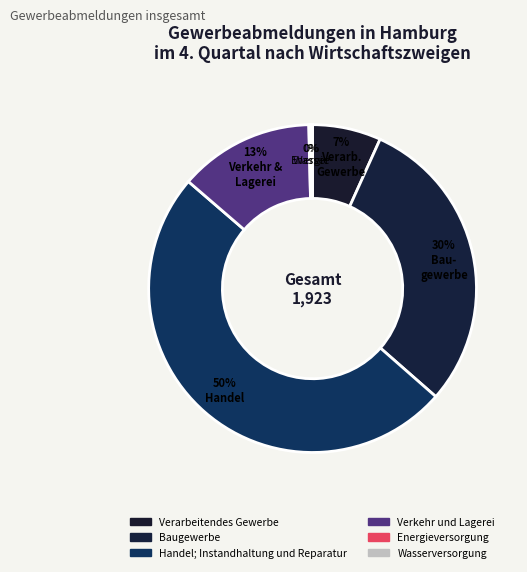

The Energieversorgung slice represents 0% of the pie. True or false?

True